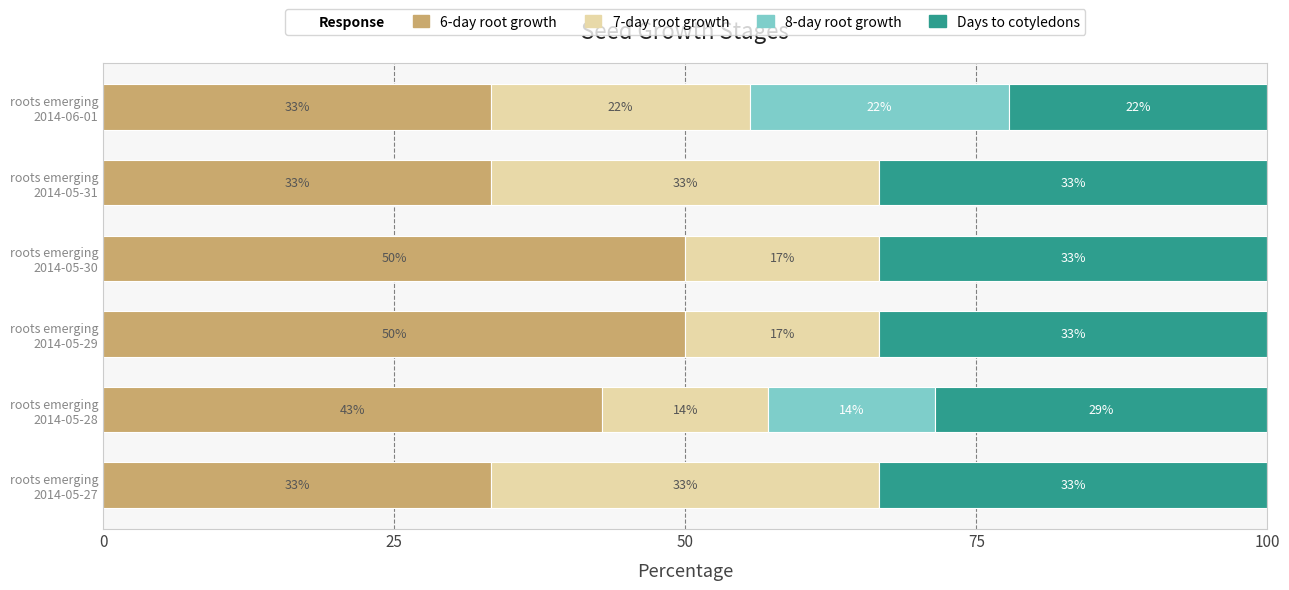

Which series has the widest spread of values?

8-day root growth